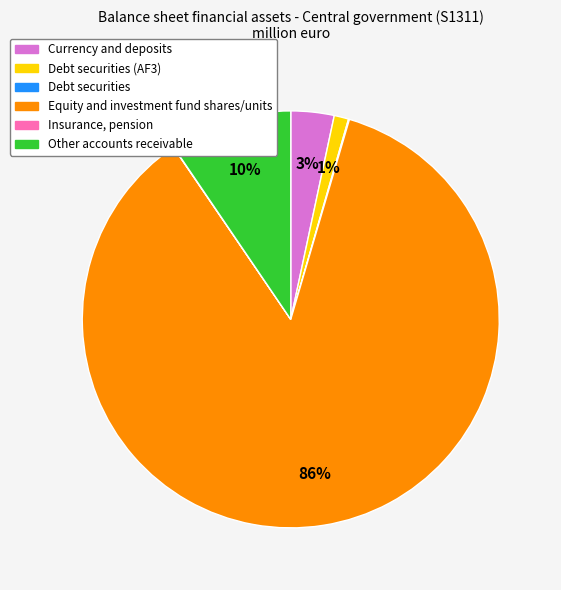

Between Equity and investment fund shares/units and Currency and deposits, which is larger?

Equity and investment fund shares/units